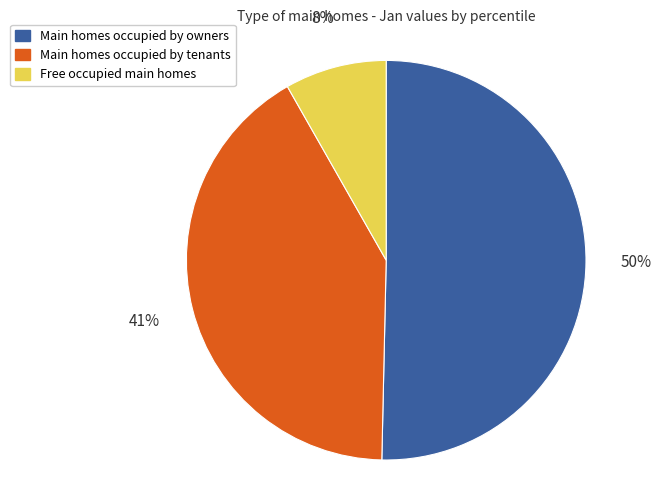

Is there a majority slice in this chart?

Yes